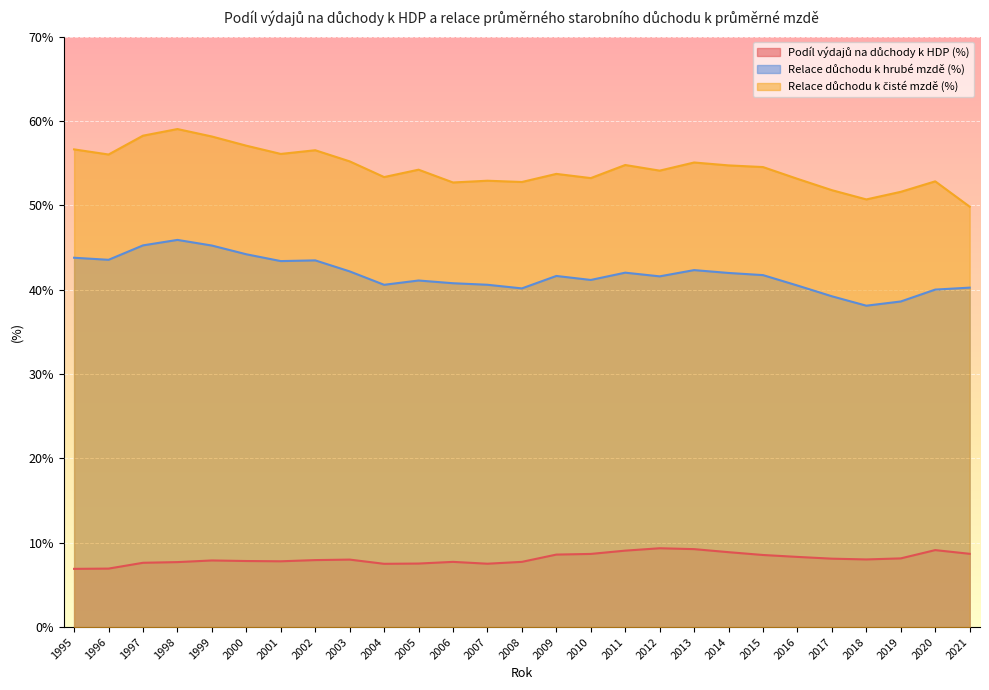

Read the Relace důchodu k hrubé mzdě (%) value at 2020.

40.0